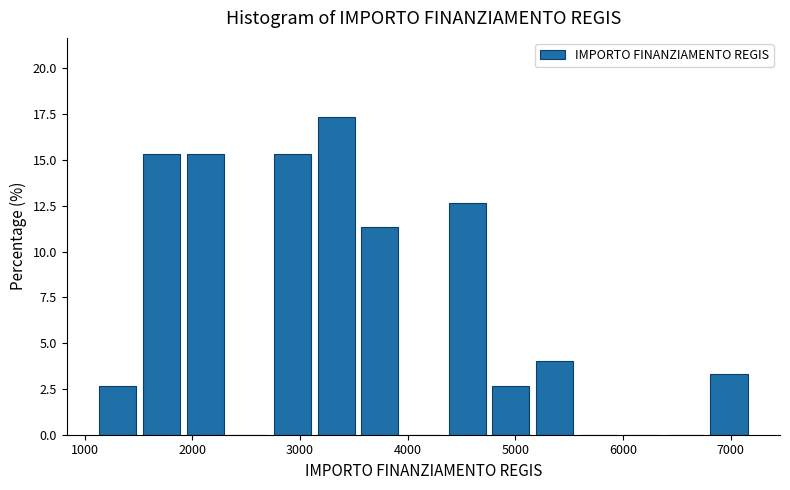

Reading left to right, list every bar in this chart as the range it spans on the x-axis followed by its height. Neither the bar edges nor the heights are printed on the chart, so give them approximately, as read against the axes.

1100 to 1500: 2.5
1500 to 1900: 15.5
1900 to 2300: 15.5
2300 to 2700: 0
2700 to 3100: 15.5
3100 to 3500: 17.5
3500 to 3900: 11.5
3900 to 4400: 0
4400 to 4800: 12.5
4800 to 5200: 2.5
5200 to 5600: 4.0
5600 to 6000: 0
6000 to 6400: 0
6400 to 6800: 0
6800 to 7200: 3.5